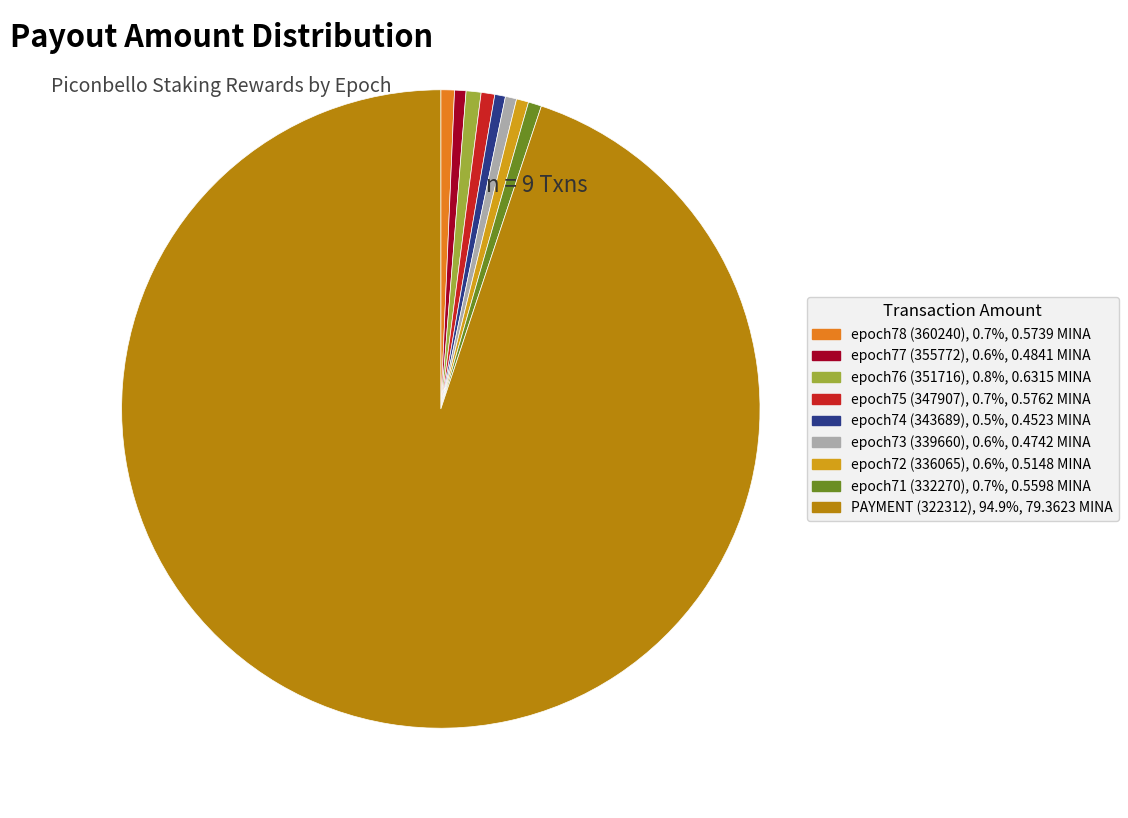

Is there any slice that represents more than half of the pie?

Yes